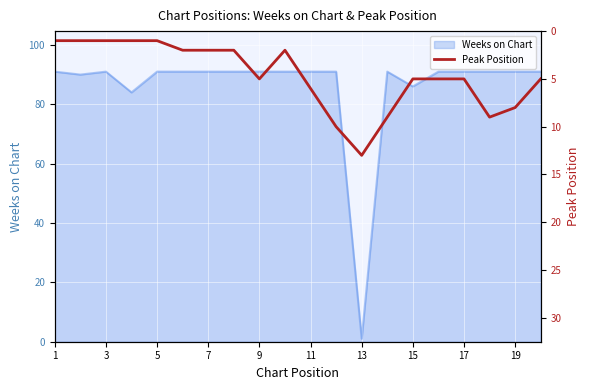

Is it true that Weeks on Chart equals 91 at 9?

True